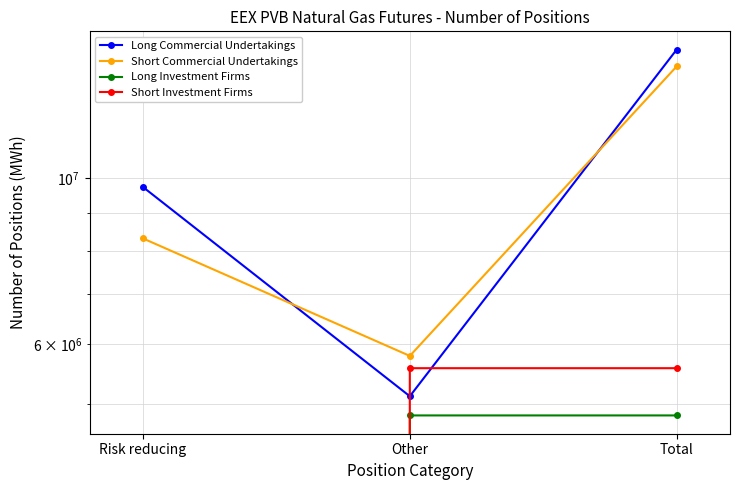

Which series has the largest total across all categories?

Long Commercial Undertakings